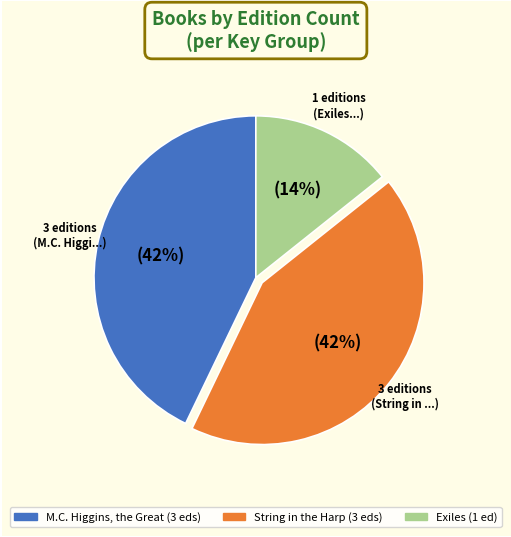

The M.C. Higgins, the Great slice represents 48% of the pie. True or false?

False